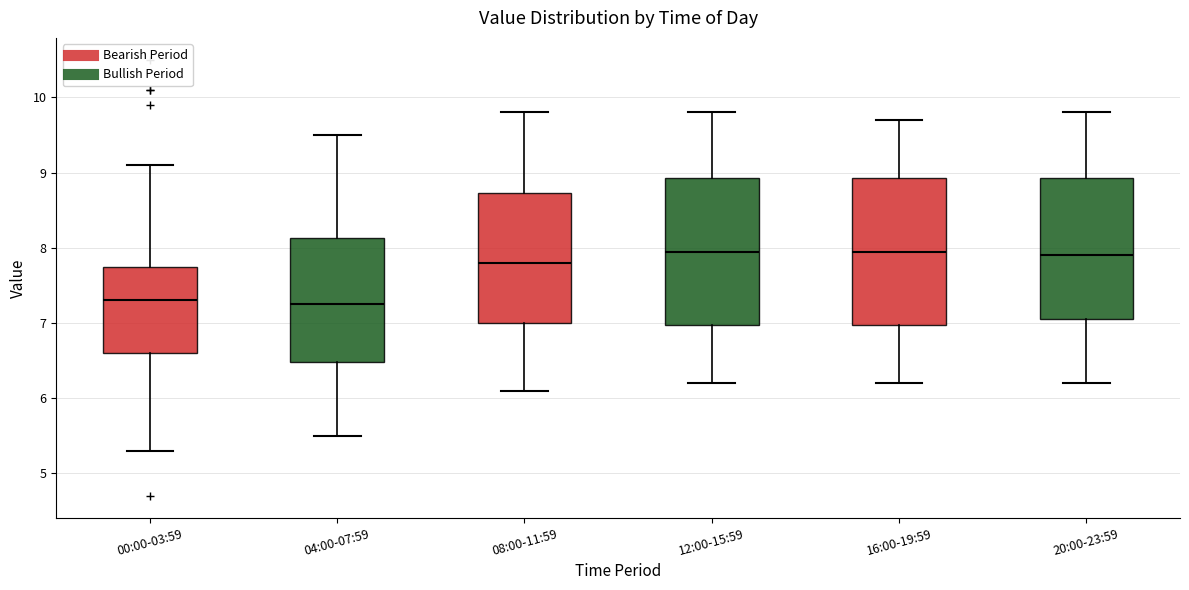

Reading left to right, transcribe this box plot: for each box, give where its median line is, the range the box spans, and where its two whiskers end, as read against the y-axis. The values are not printed on the chart, so give them approximately, as read against the axis.

00:00-03:59: median 7.3, box 6.6 to 7.8, whiskers 5.3 to 9.1
04:00-07:59: median 7.3, box 6.5 to 8.1, whiskers 5.5 to 9.5
08:00-11:59: median 7.8, box 7.0 to 8.7, whiskers 6.1 to 9.8
12:00-15:59: median 8.0, box 7.0 to 8.9, whiskers 6.2 to 9.8
16:00-19:59: median 8.0, box 7.0 to 8.9, whiskers 6.2 to 9.7
20:00-23:59: median 7.9, box 7.1 to 8.9, whiskers 6.2 to 9.8